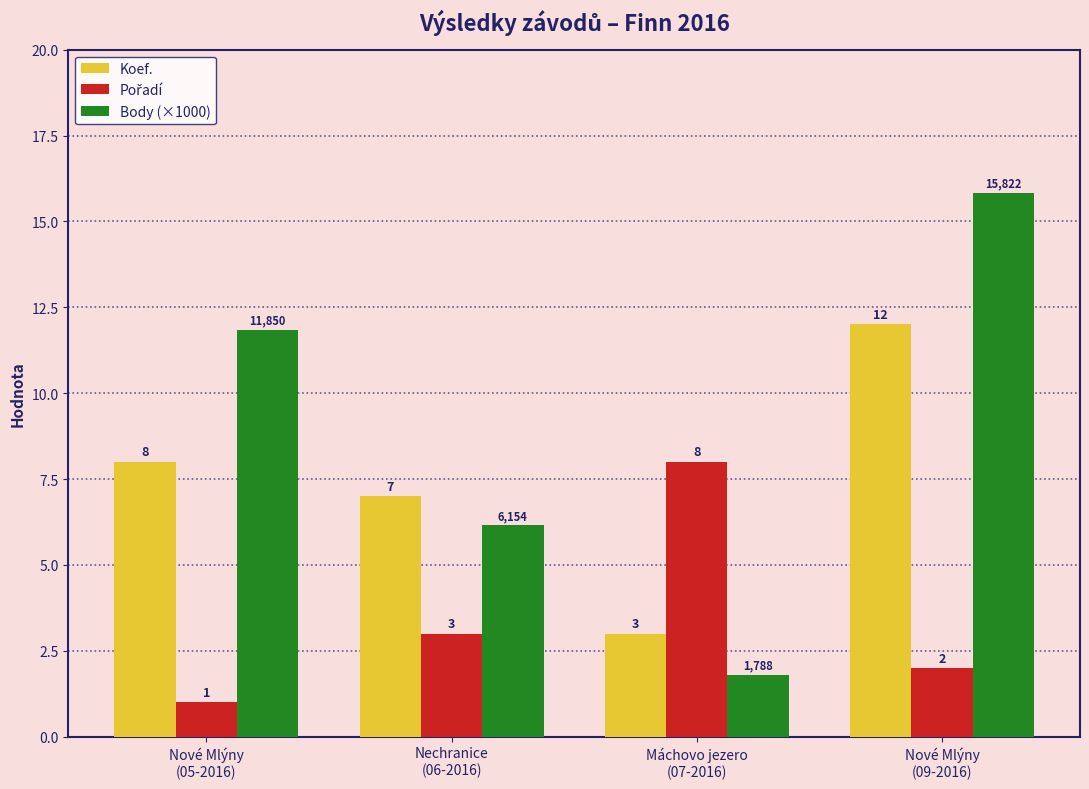

Which series has the widest spread of values?

Body (×1000)